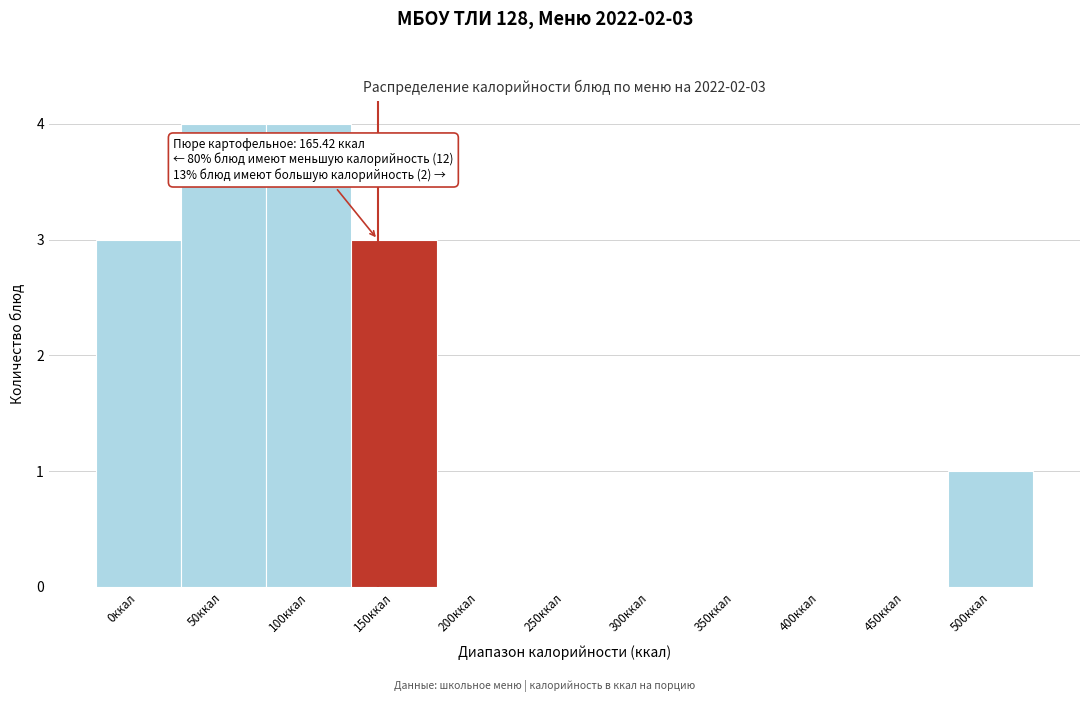

Reading left to right, list all the values displayed in this chart.

0ккал=3	50ккал=4	100ккал=4	150ккал=3	200ккал=0	250ккал=0	300ккал=0	350ккал=0	400ккал=0	450ккал=0	500ккал=1